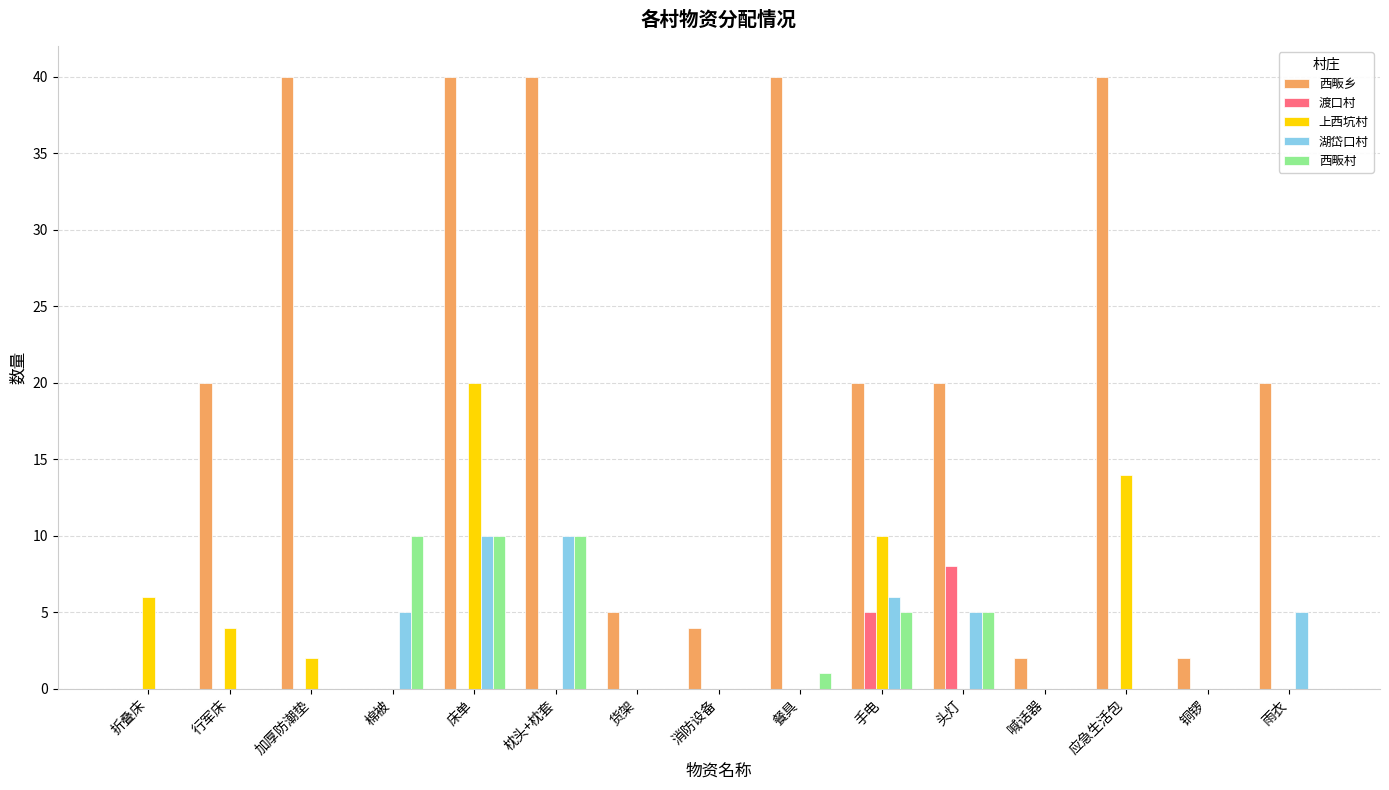

The 湖岱口村 series shows 5 at 头灯. True or false?

True